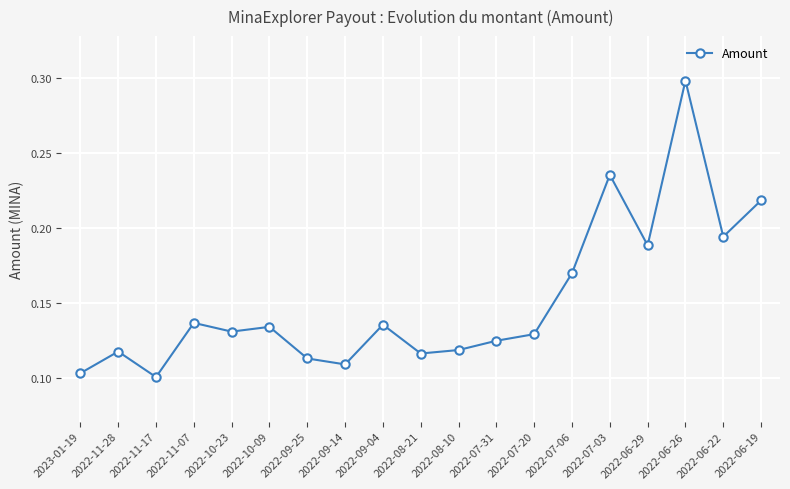

How many points are lower than both their immediate neighbors (excluding endpoints)?

6